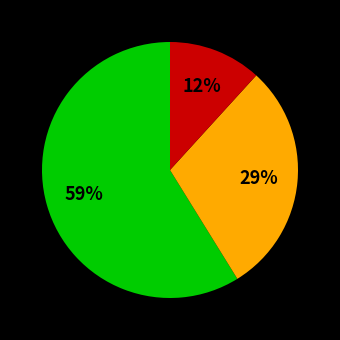

How many segments does this pie chart have?

3